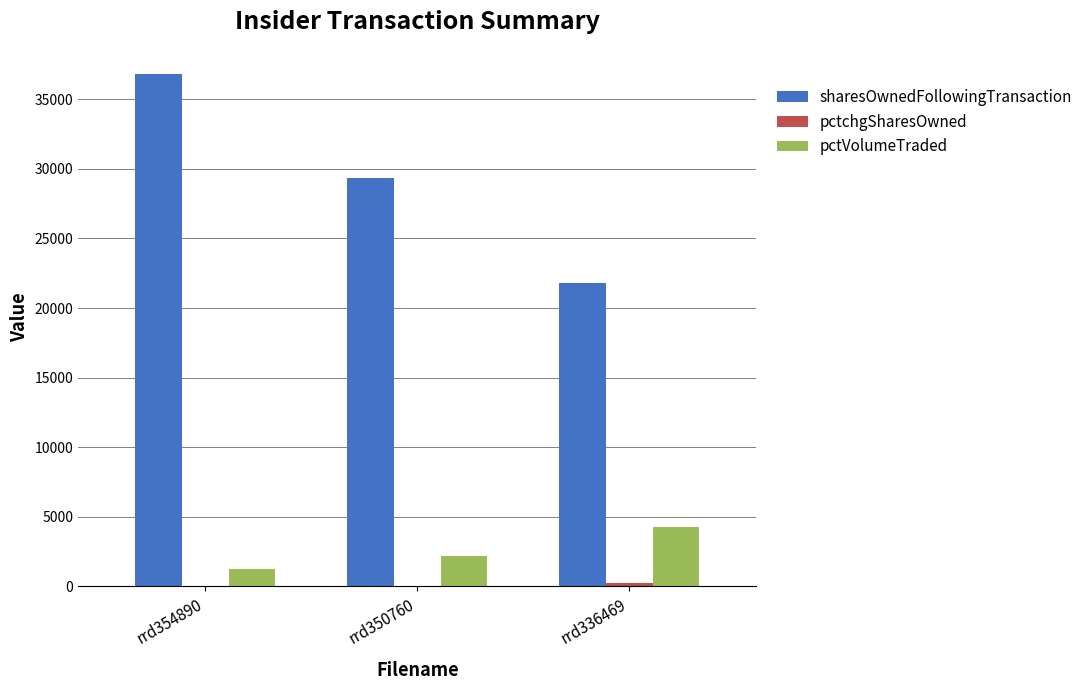

At which category is the sum across all series the highest?

rrd354890